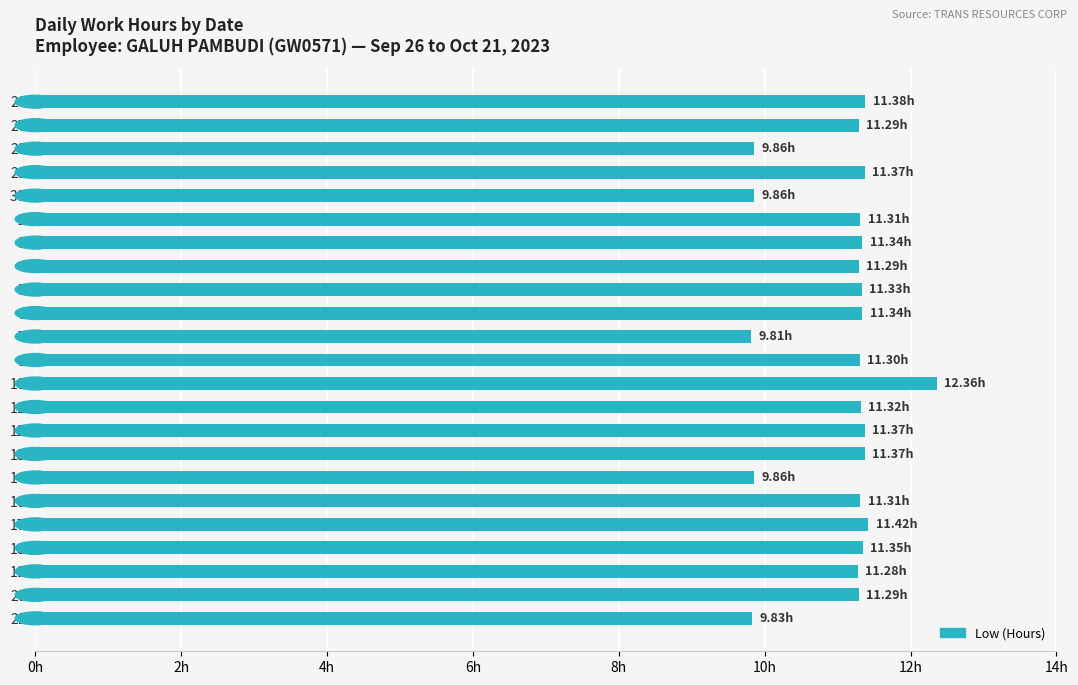

How many values are between 11 and 12?

17